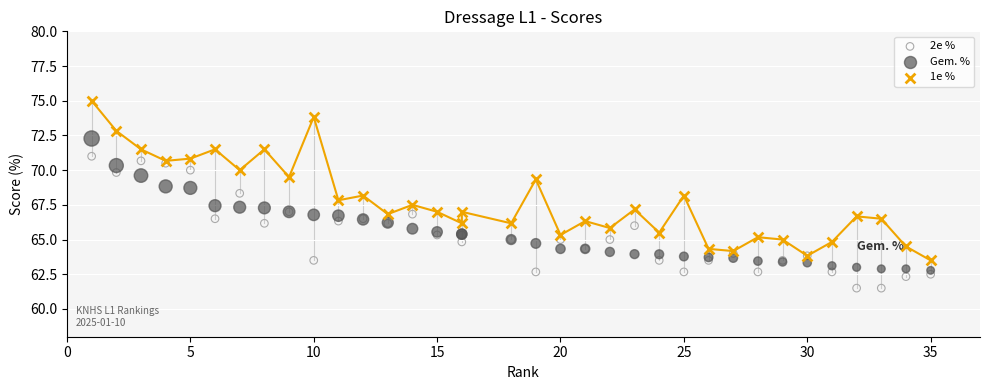

Which series has the largest Y range (max minus min)?

1e %